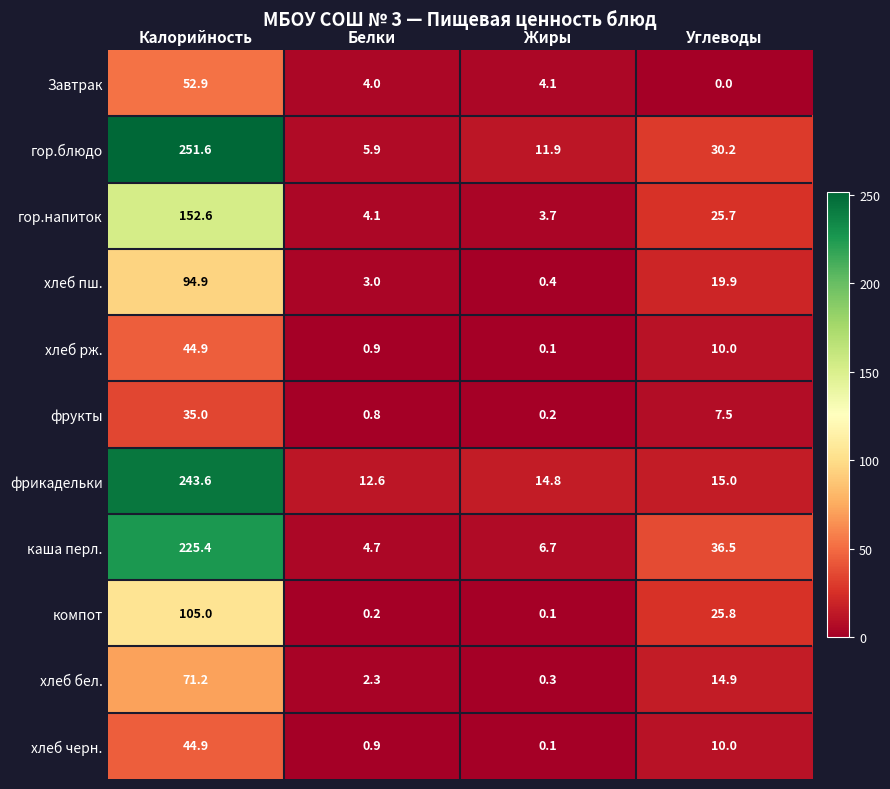

Rank the categories by гор.напиток value from highest to lowest.

Калорийность, Углеводы, Белки, Жиры